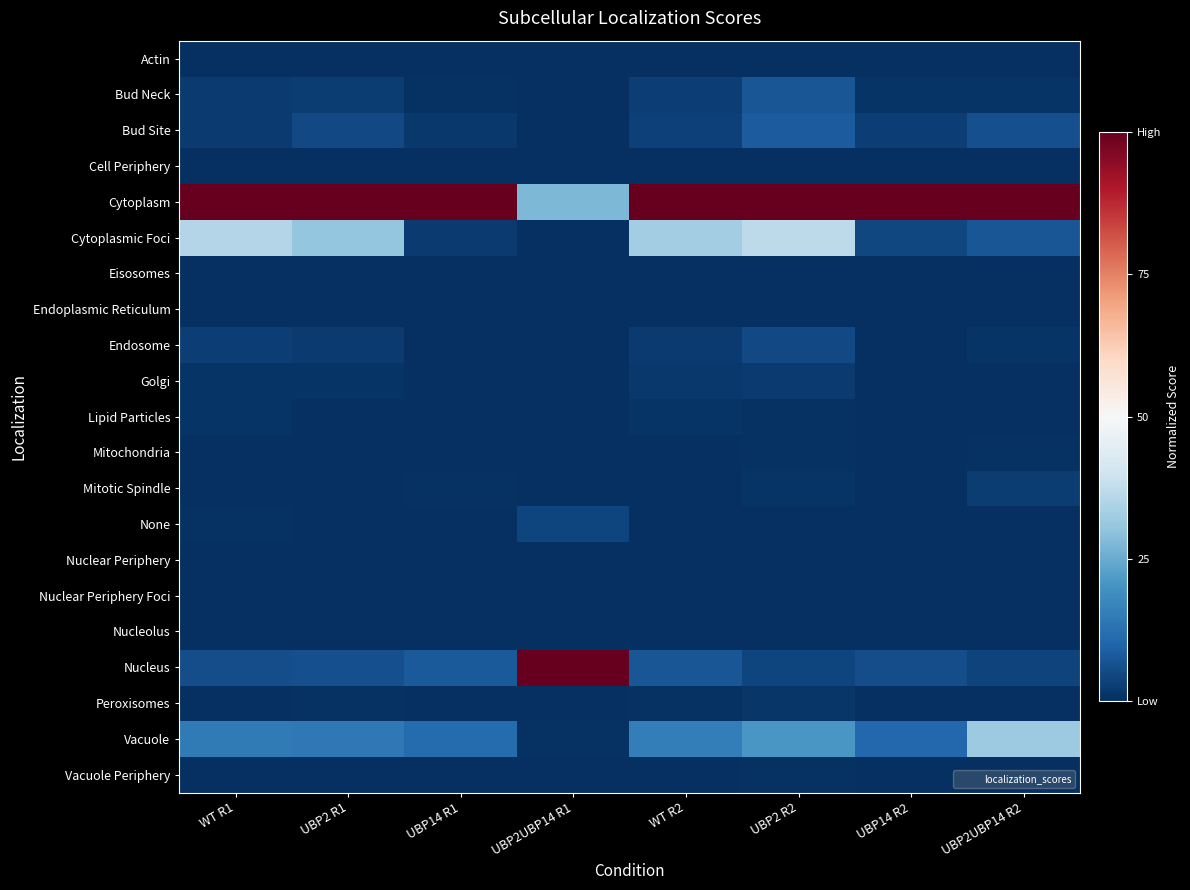

Between WT R2 and UBP2UBP14 R2, which series saw the biggest shift?

Cytoplasmic Foci